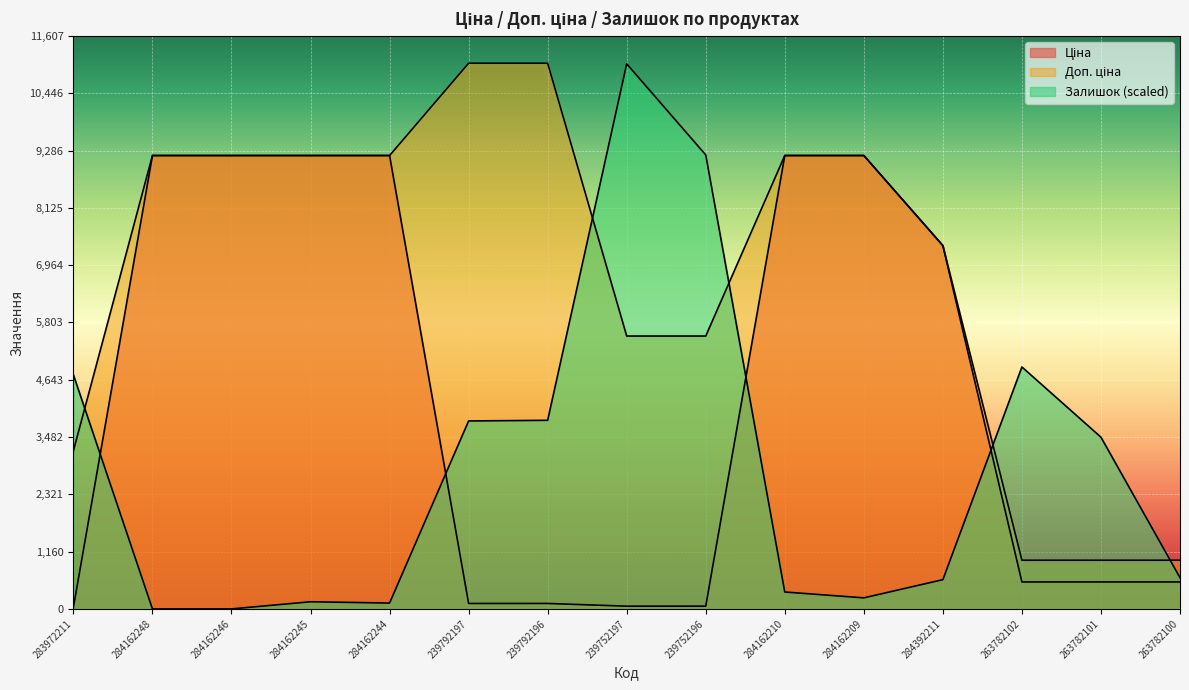

Reading right to left, extract all data points from this chart.

Ціна: 546.4	546.4	546.4	7360.2	9185.1	9185.1	55.3	55.3	110.5	110.5	9185.1	9185.1	9185.1	9185.1	32.0
Доп. ціна: 986.2	986.2	986.2	7360.2	9185.1	9185.1	5528.0	5528.0	11055.0	11055.0	9185.1	9185.1	9185.1	9185.1	3205.0
Залишок: 632.5	3478.6	4901.6	592.9	224.0	342.6	9197.1	11041.8	3821.2	3808.0	118.6	144.9	0.0	0.0	4743.5